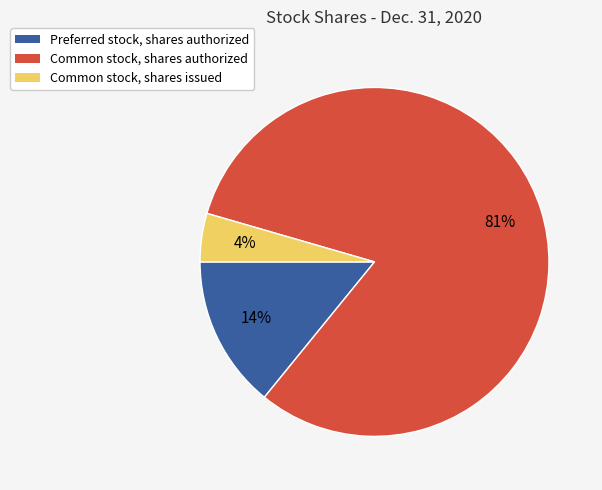

Is it true that Preferred stock, shares authorized is 14% of the pie?

True